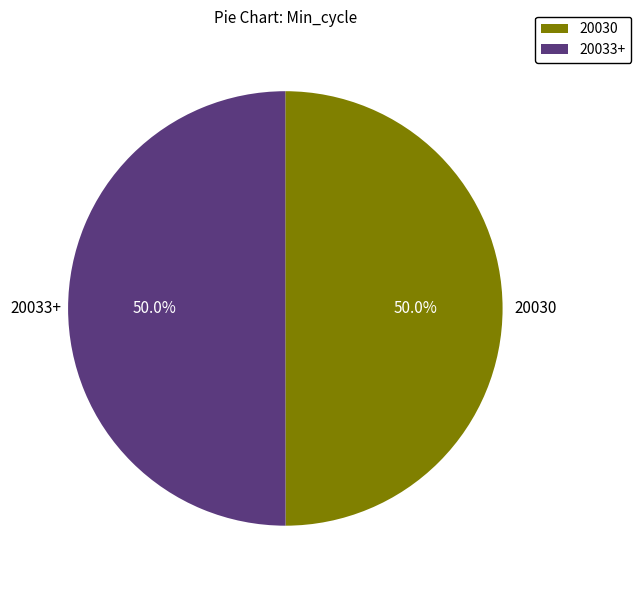

What is the ratio of the value at 20030 to the value at 20033+?

1.0